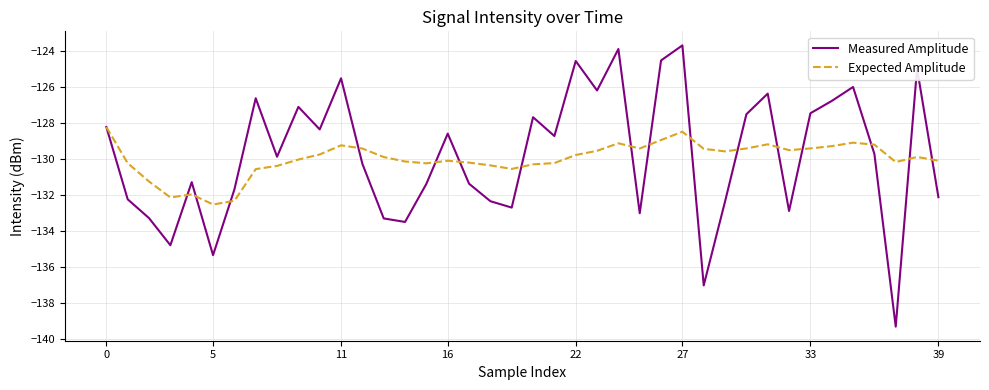

Which series has the widest spread of values?

Measured Amplitude